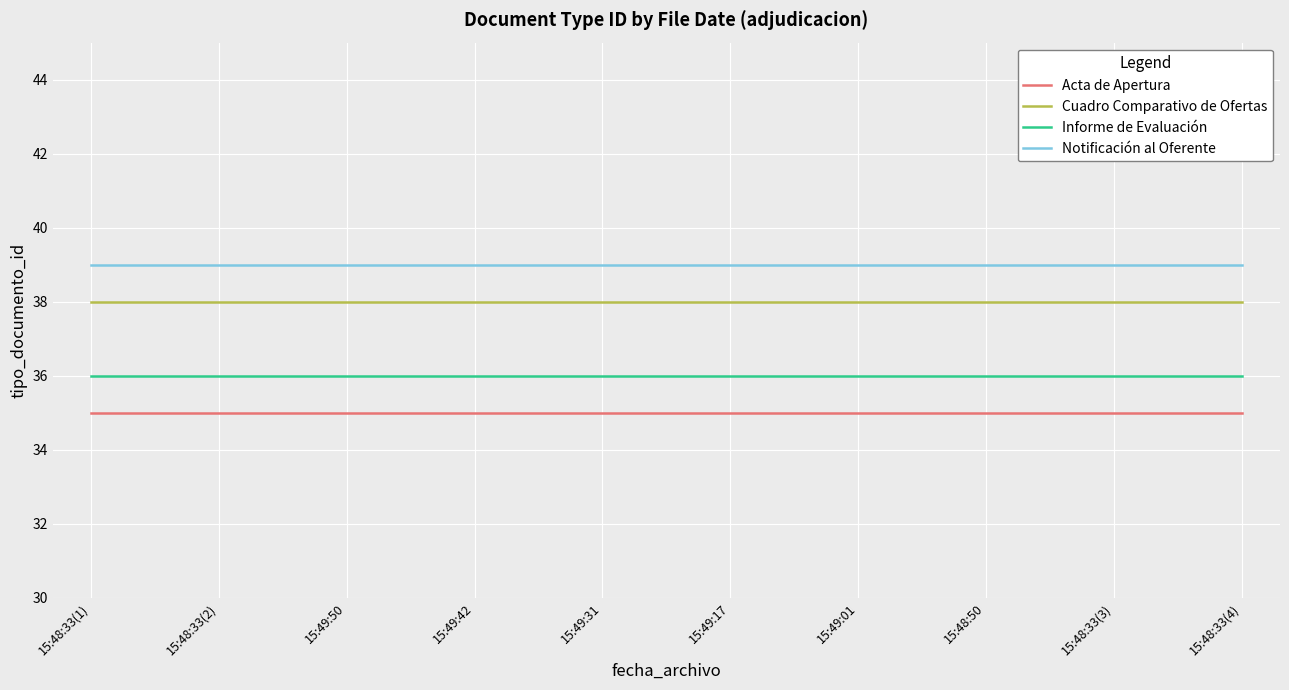

What is the difference between the highest and lowest values at 15:49:17?

4